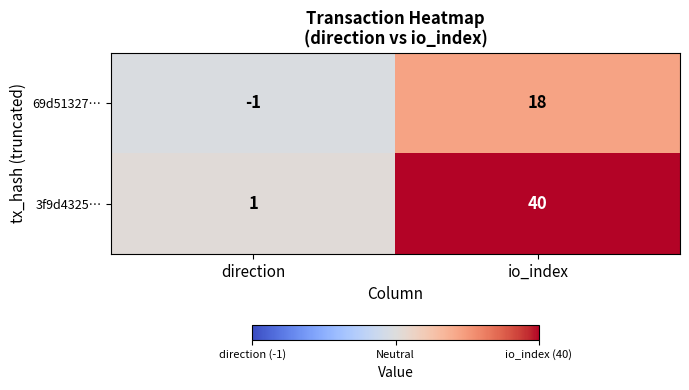

What is the total value across all series at io_index?

58